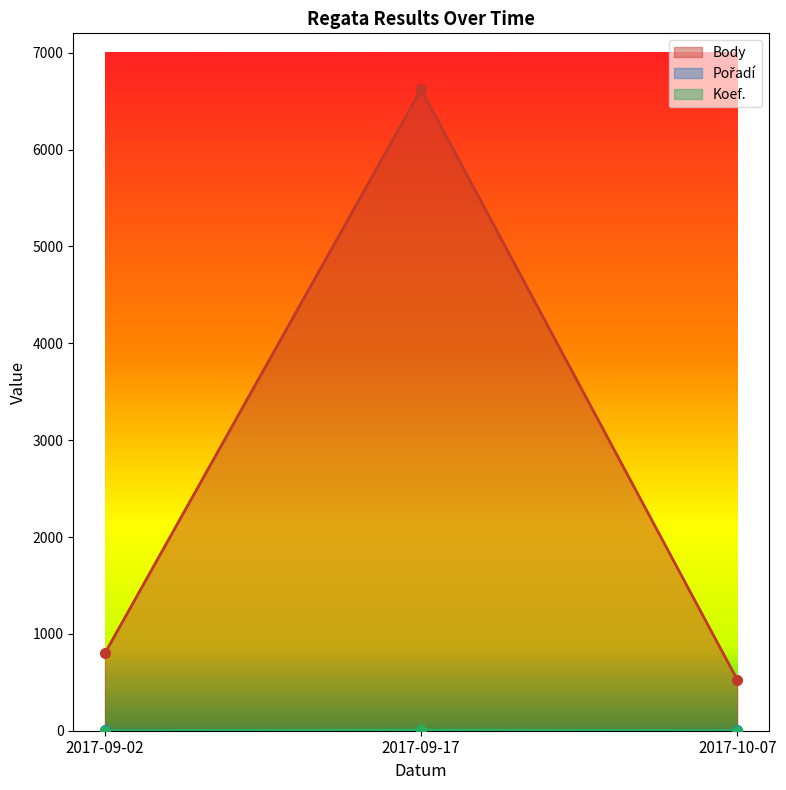

The Koef. series shows 2 at 2017-09-17. True or false?

False